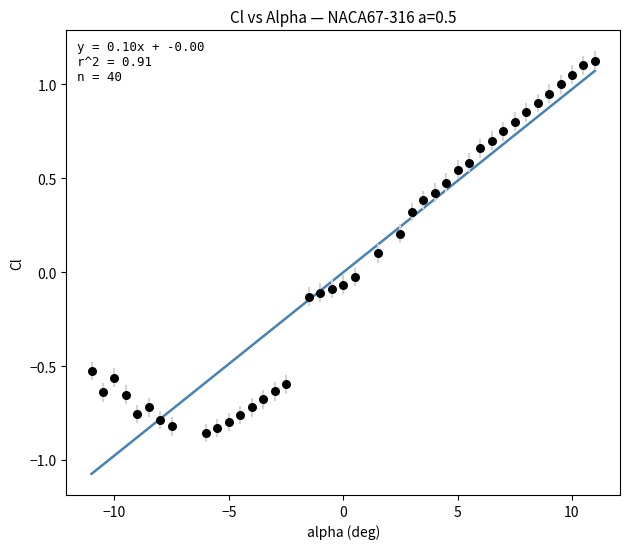

What is the range of Y values (max minus min)?

2.0